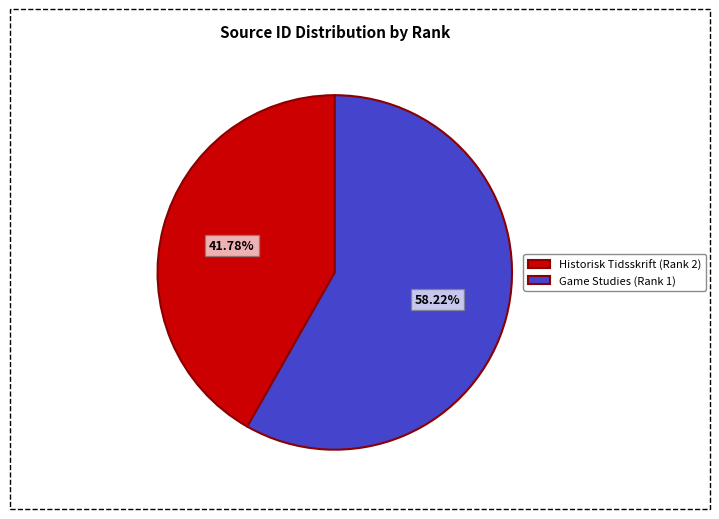

Is it true that Historisk Tidsskrift (Rank 2) is 53% of the pie?

False